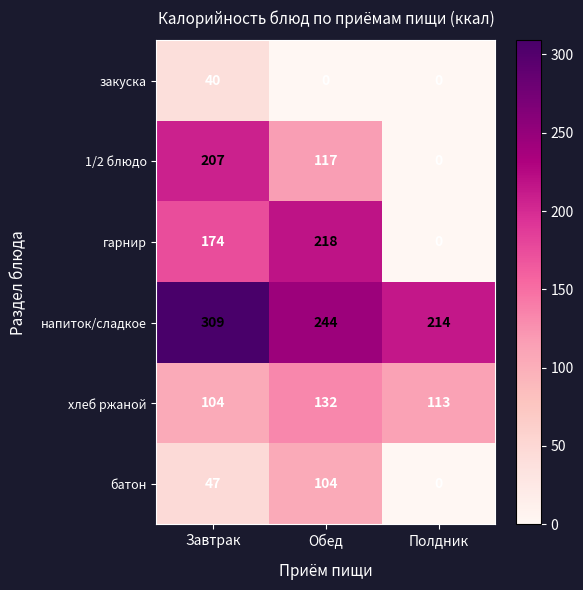

The гарнир series shows 97 at Полдник. True or false?

False